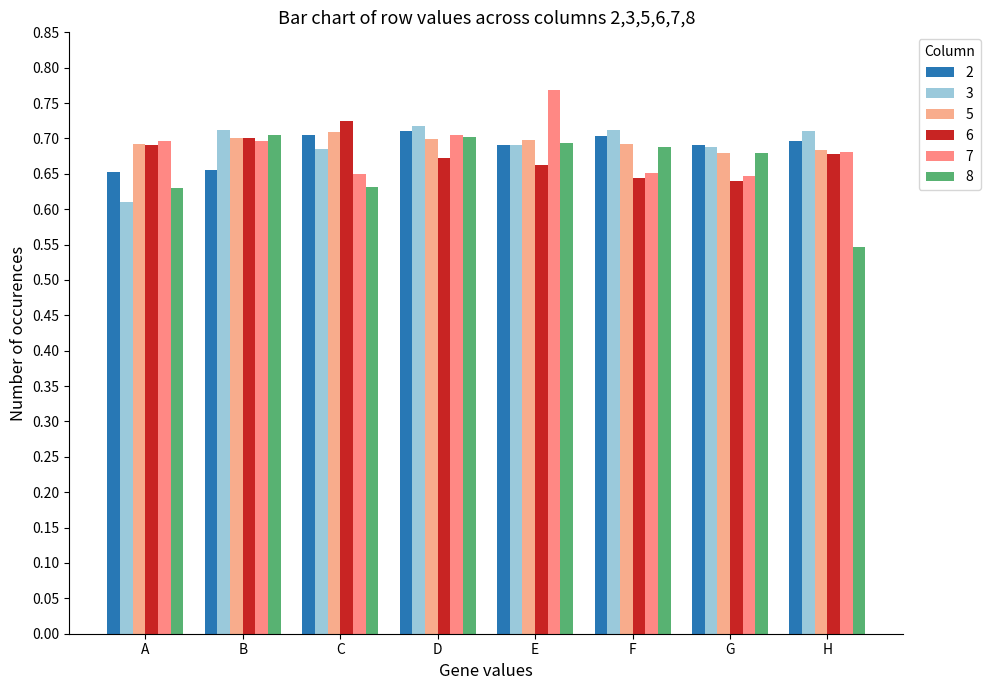

At how many categories does at least one series exceed 0?

8